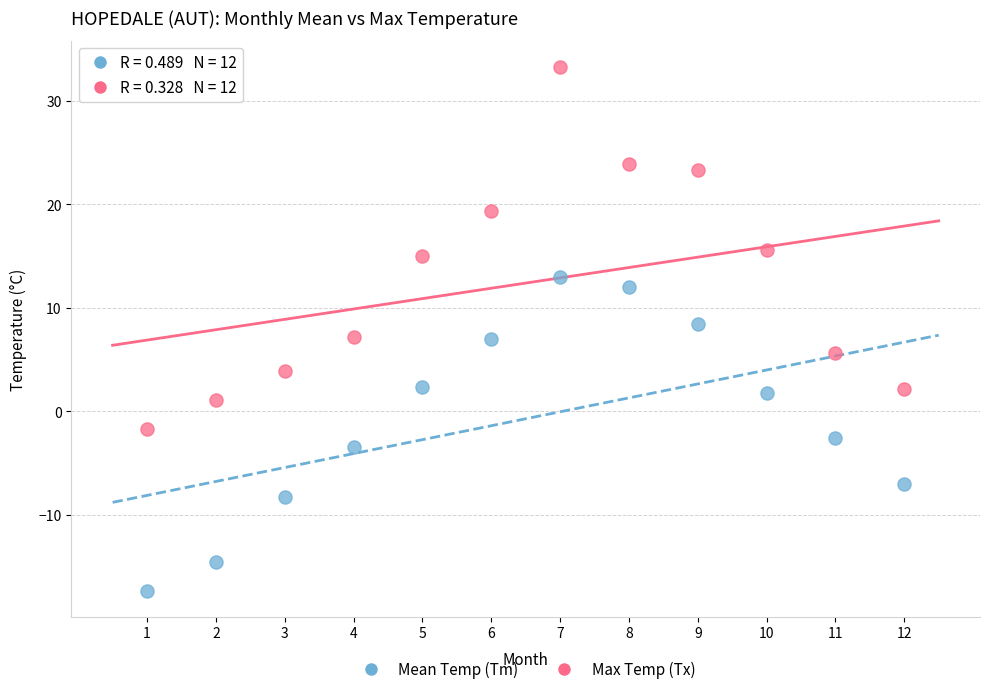

Which series reaches the maximum Y coordinate?

Max Temp (Tx)